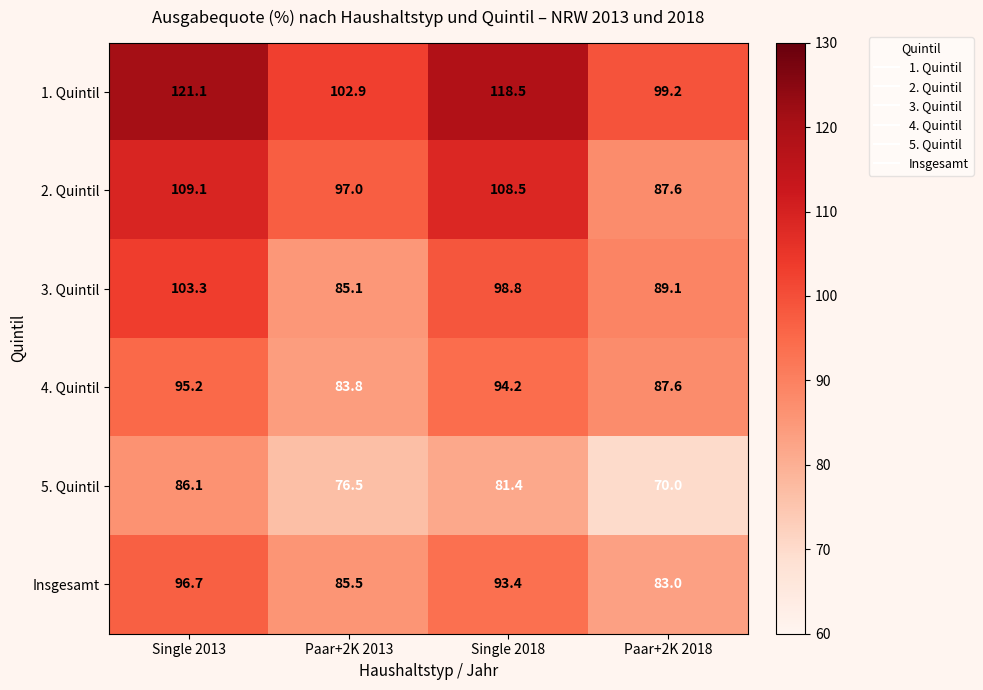

Reading right to left, list all the values displayed in this chart.

1. Quintil: Paar+2K 2018=99.2	Single 2018=118.5	Paar+2K 2013=102.9	Single 2013=121.1
2. Quintil: Paar+2K 2018=87.6	Single 2018=108.5	Paar+2K 2013=97.0	Single 2013=109.1
3. Quintil: Paar+2K 2018=89.1	Single 2018=98.8	Paar+2K 2013=85.1	Single 2013=103.3
4. Quintil: Paar+2K 2018=87.6	Single 2018=94.2	Paar+2K 2013=83.8	Single 2013=95.2
5. Quintil: Paar+2K 2018=70.0	Single 2018=81.4	Paar+2K 2013=76.5	Single 2013=86.1
Insgesamt: Paar+2K 2018=83.0	Single 2018=93.4	Paar+2K 2013=85.5	Single 2013=96.7